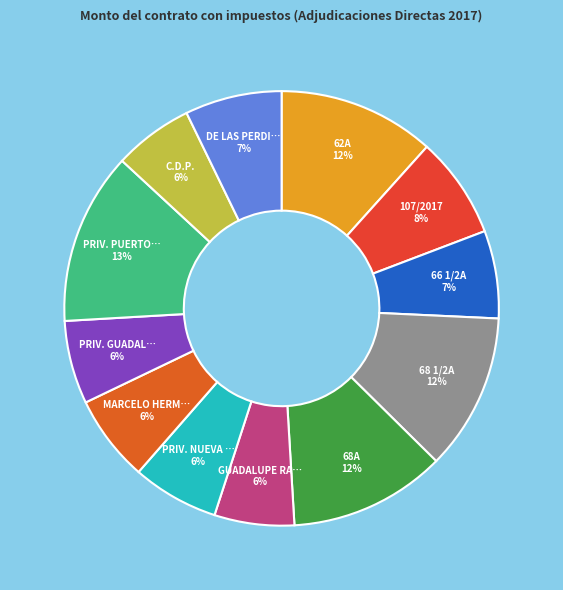

To the nearest percent, what is the average slice percentage?

8%